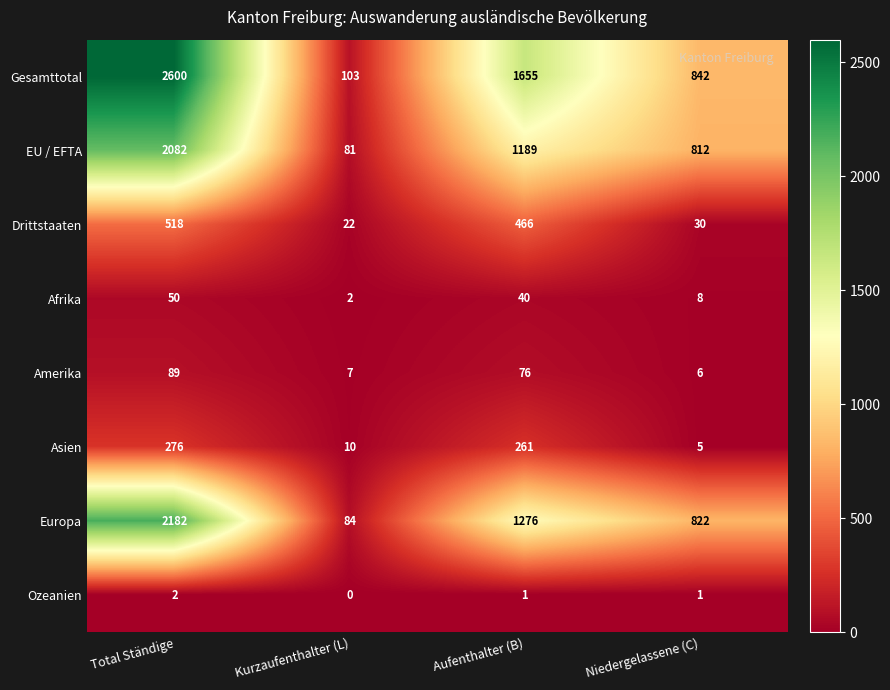

At how many categories does at least one series exceed 411?

3